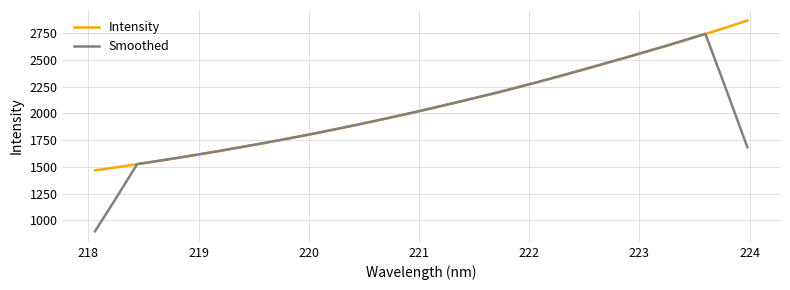

Rank the series by their maximum value, from lowest to highest.

Smoothed, Intensity